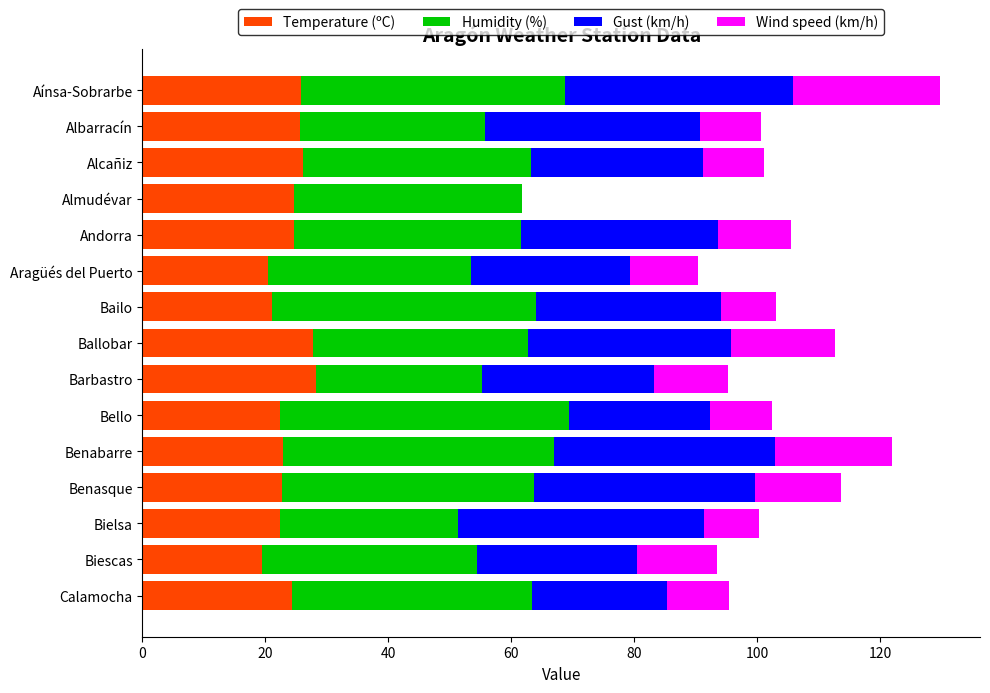

Is it true that Temperature (ºC) equals 19.5 at Biescas?

True